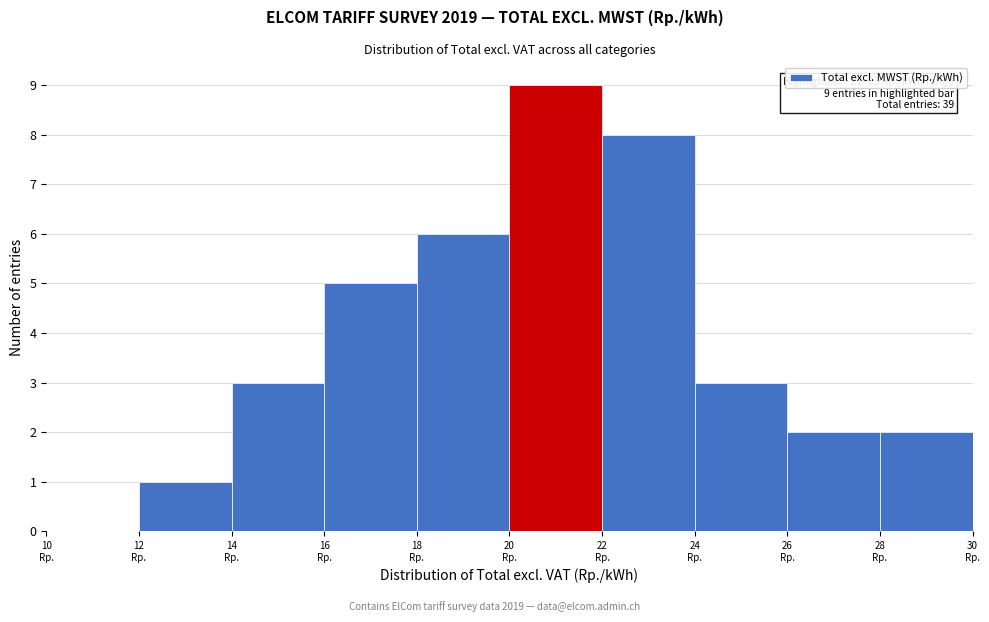

Which range on the x-axis has the tallest bar?

20 to 22